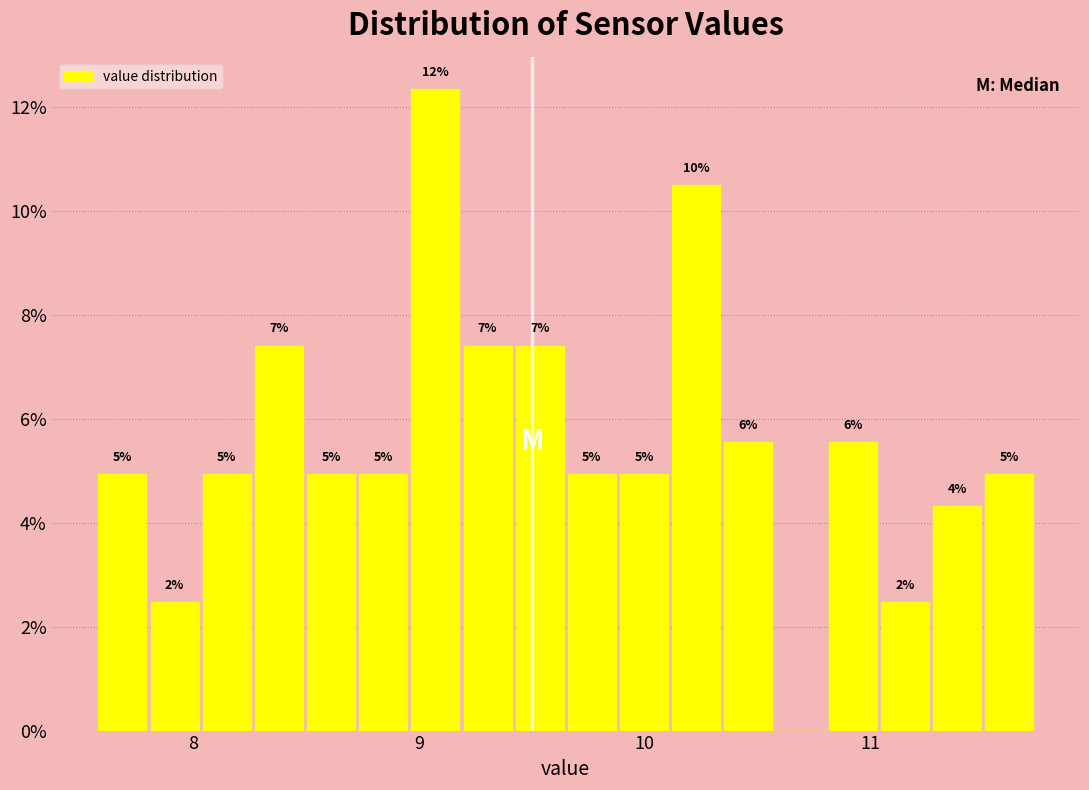

Around what value on the x-axis is the tallest bar? Give the approximate position of its centre, as read against the axis.

9.1